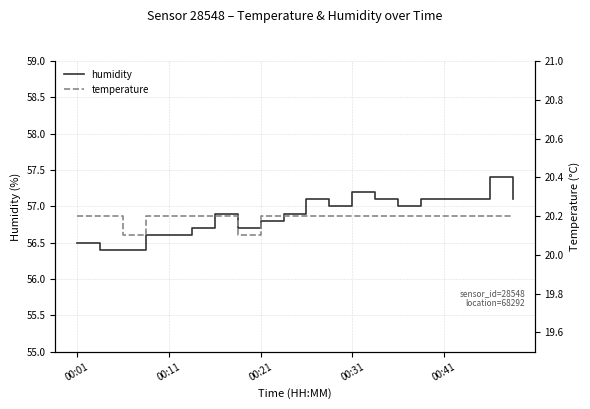

Does the chart have visible grid lines?

Yes